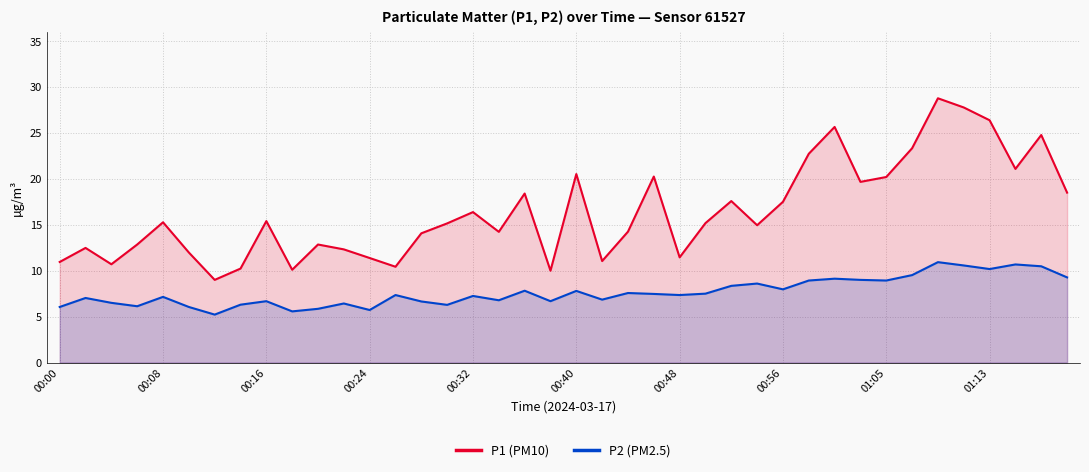

What is the greatest value displayed?

28.8